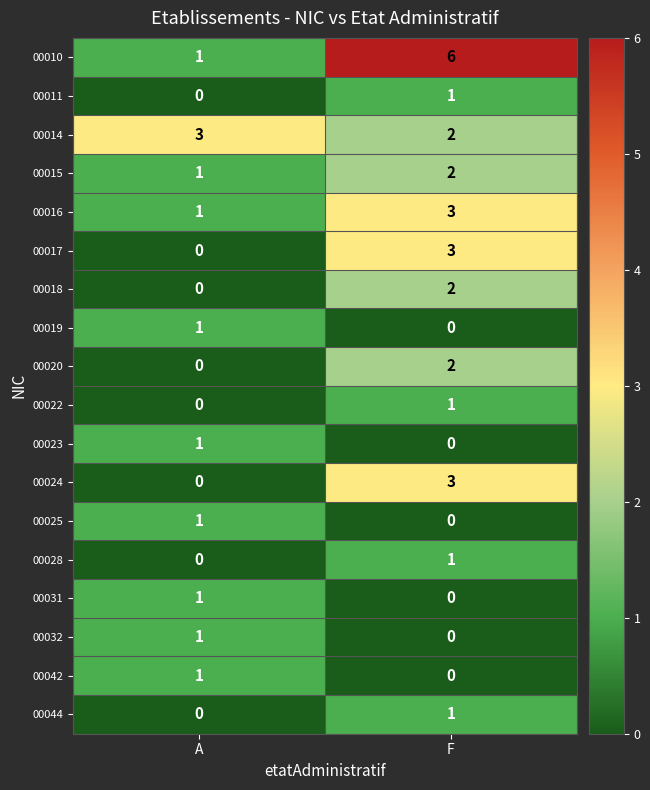

What is the sum of the 00017 values at A and F?

3